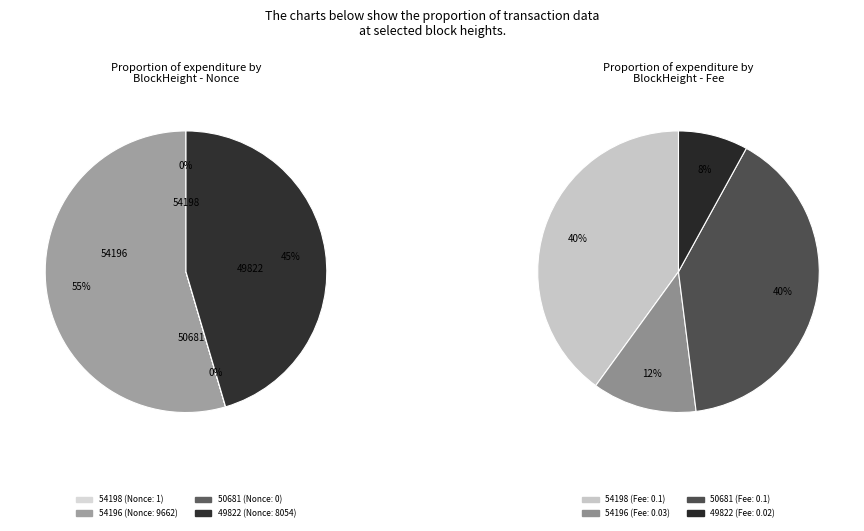

How many slices are in this pie chart?

4